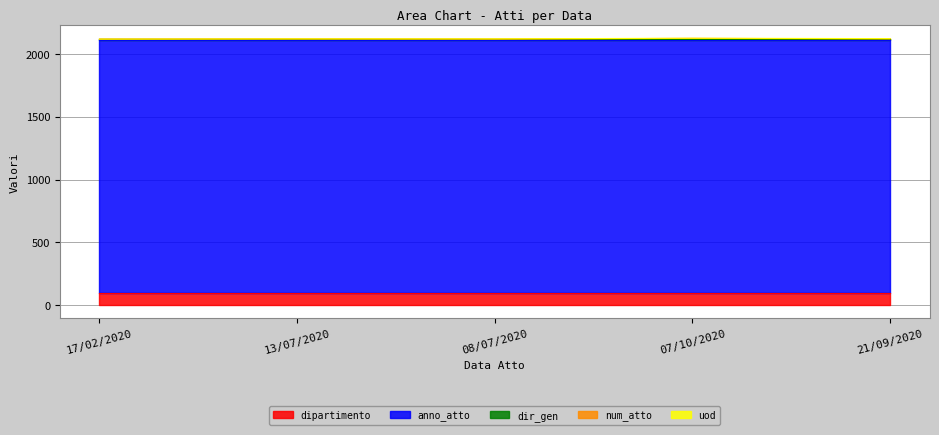

What is the total value across all series at 17/02/2020?

2119